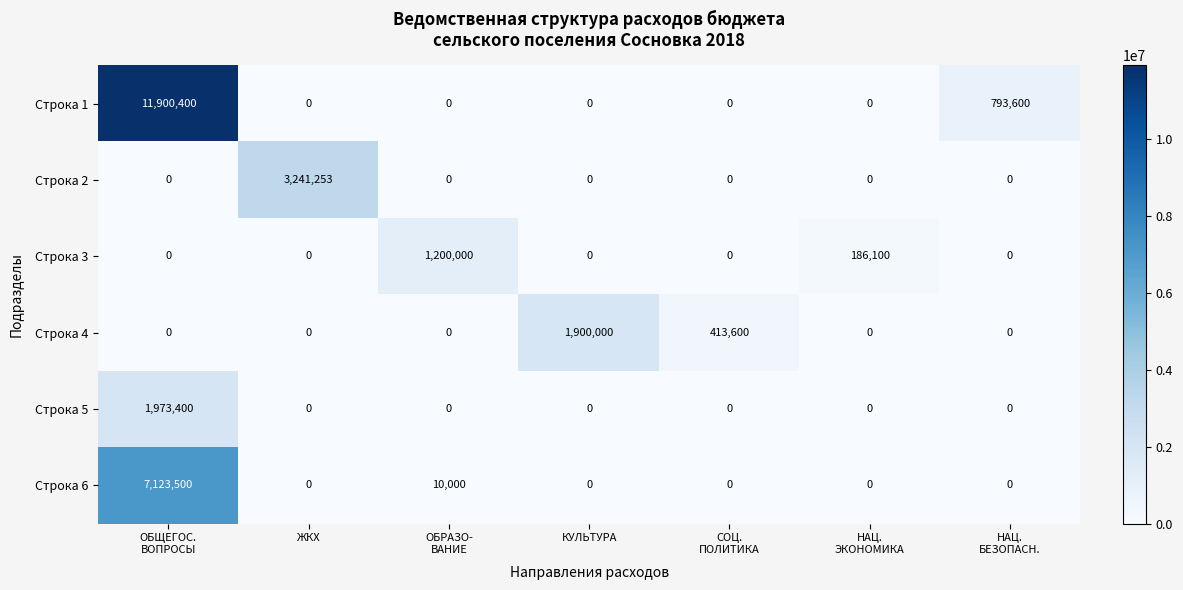

The Строка 4 series shows 3259223 at КУЛЬТУРА. True or false?

False